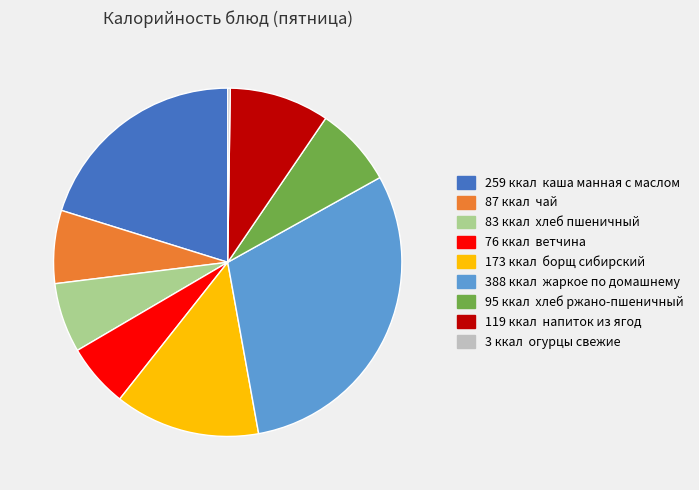

Is there any slice that represents more than half of the pie?

No